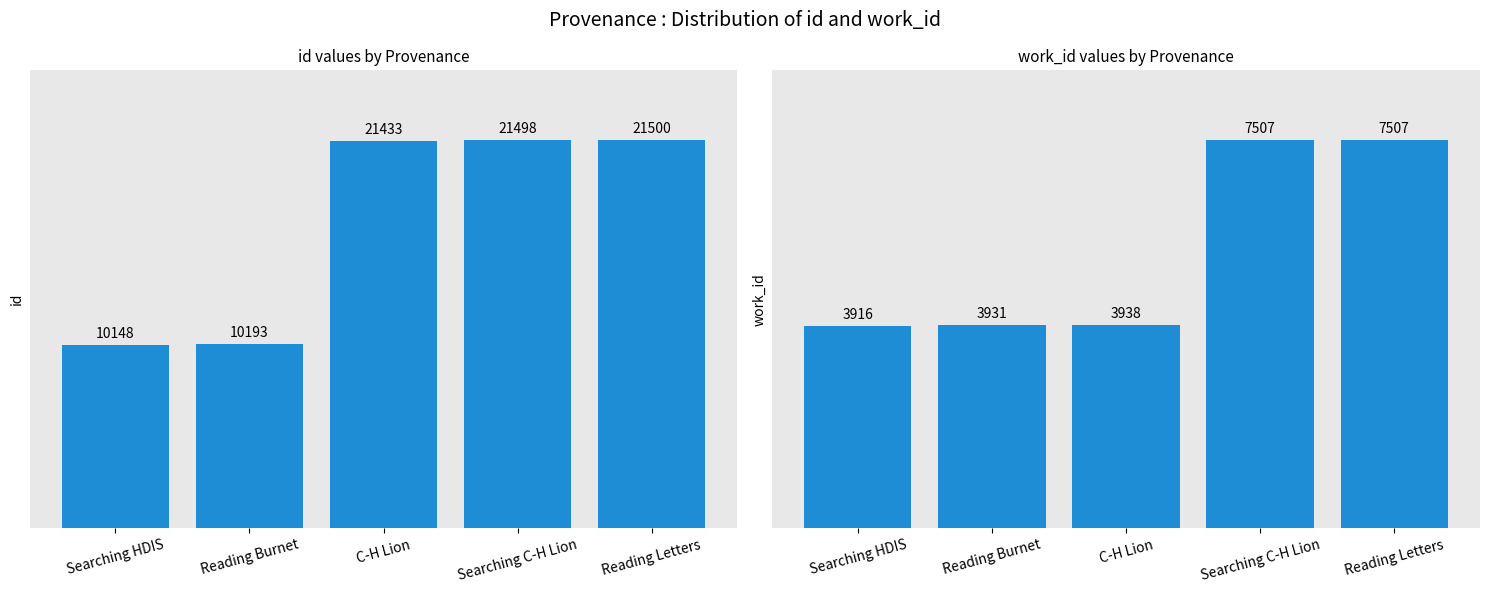

Is the value of work_id at Reading Burnet greater than the value of id at C-H Lion?

No